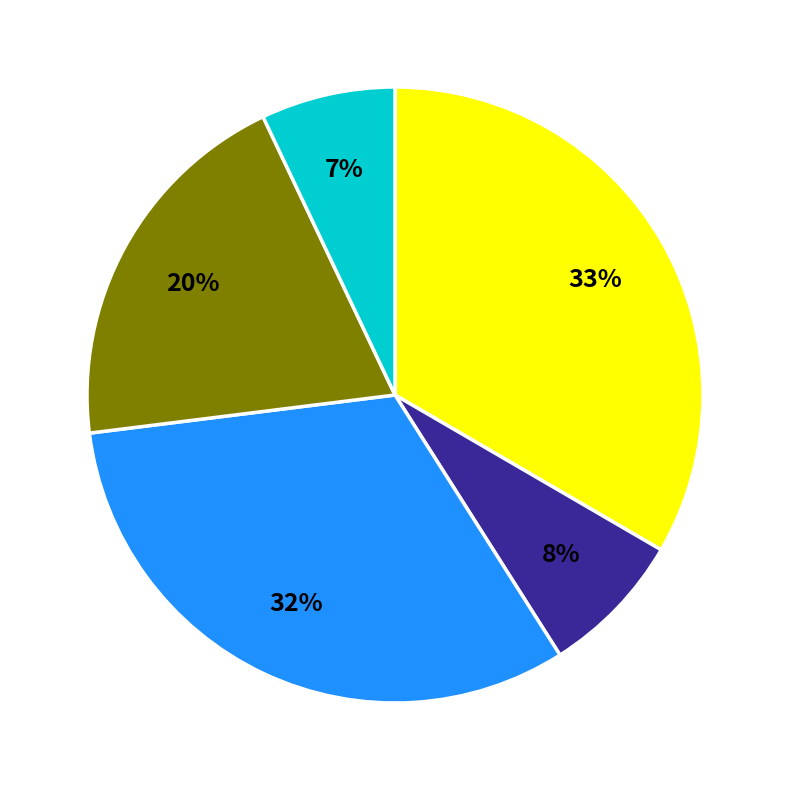

How many slices are in this pie chart?

5